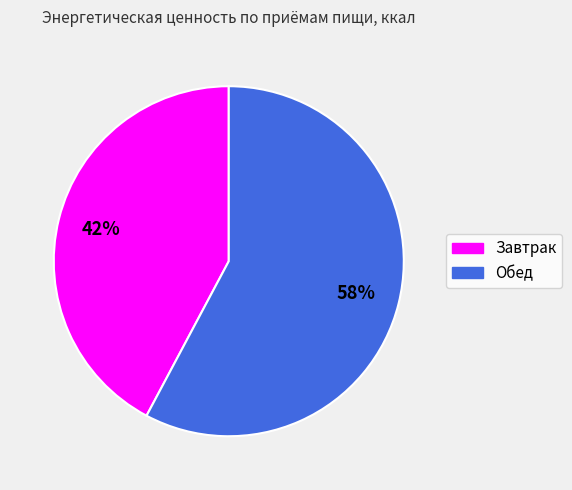

Does any single category account for the majority?

Yes